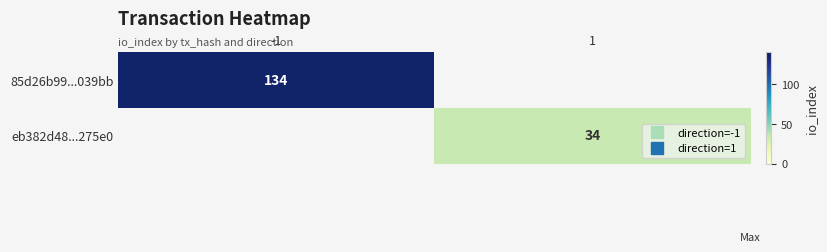

What is the difference between the eb382d48...275e0 values at 1 and -1?

34